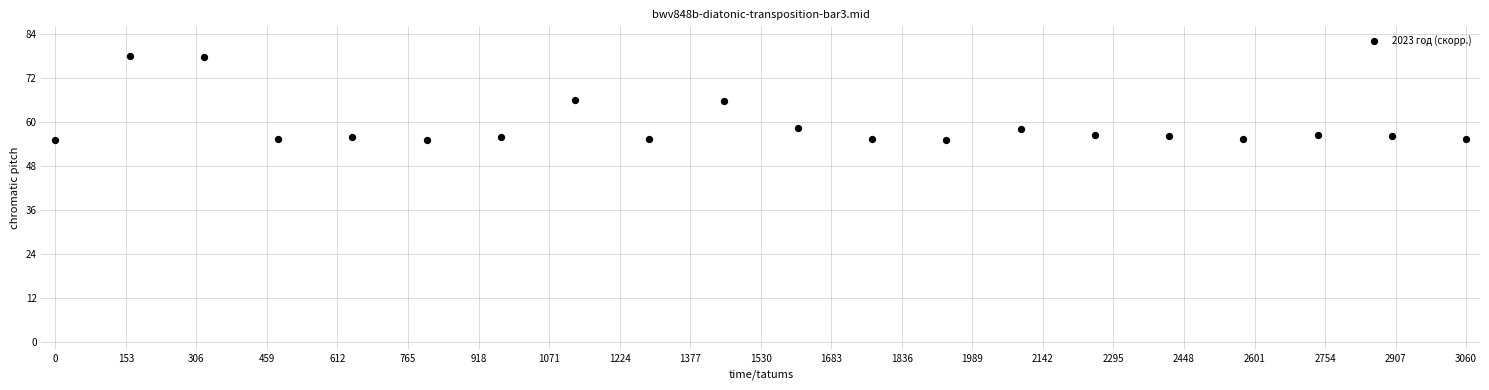

What is the range of Y values (max minus min)?

23.0